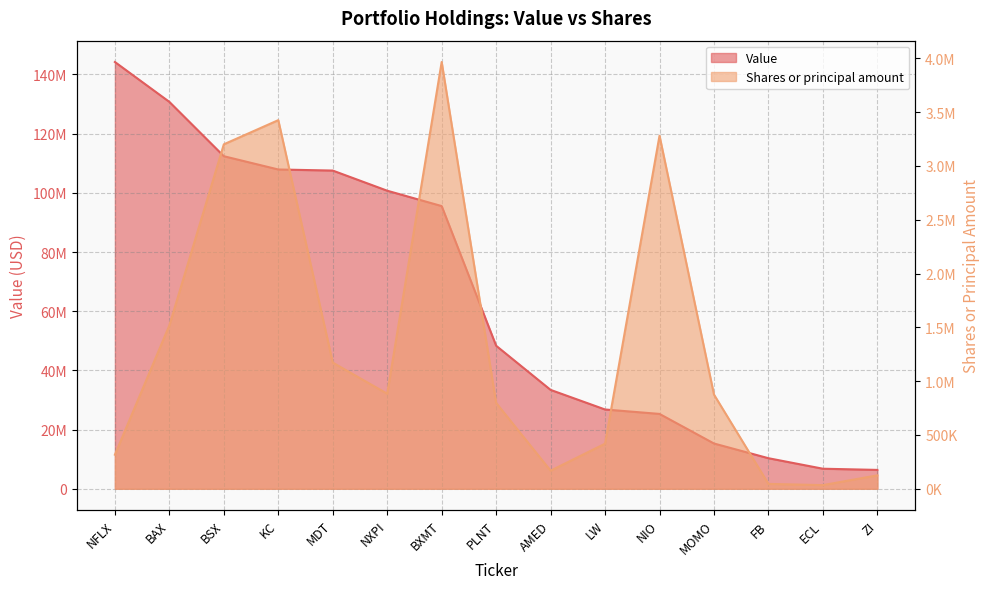

At which label does Value reach its minimum?

ZI